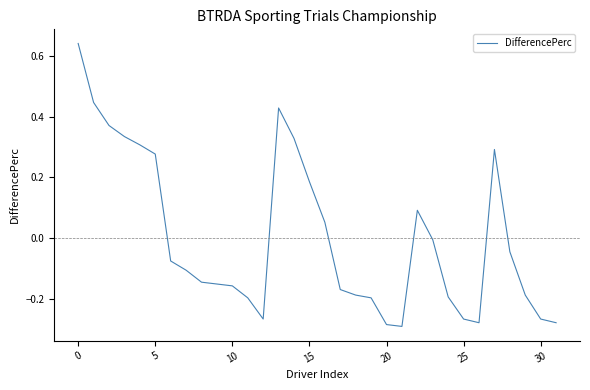

How many lines are shown in the chart?

1